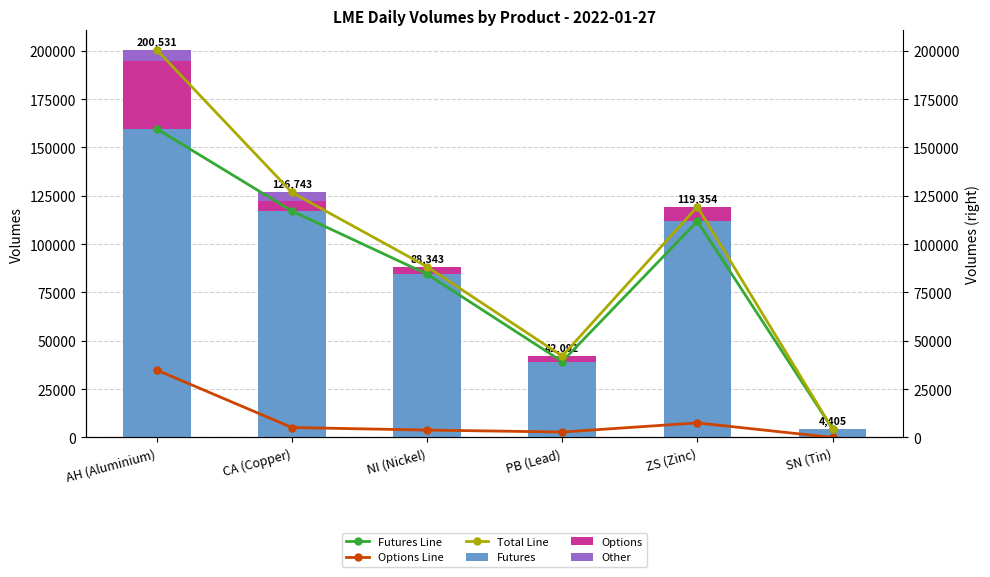

Which series has the largest total across all categories?

Total Line